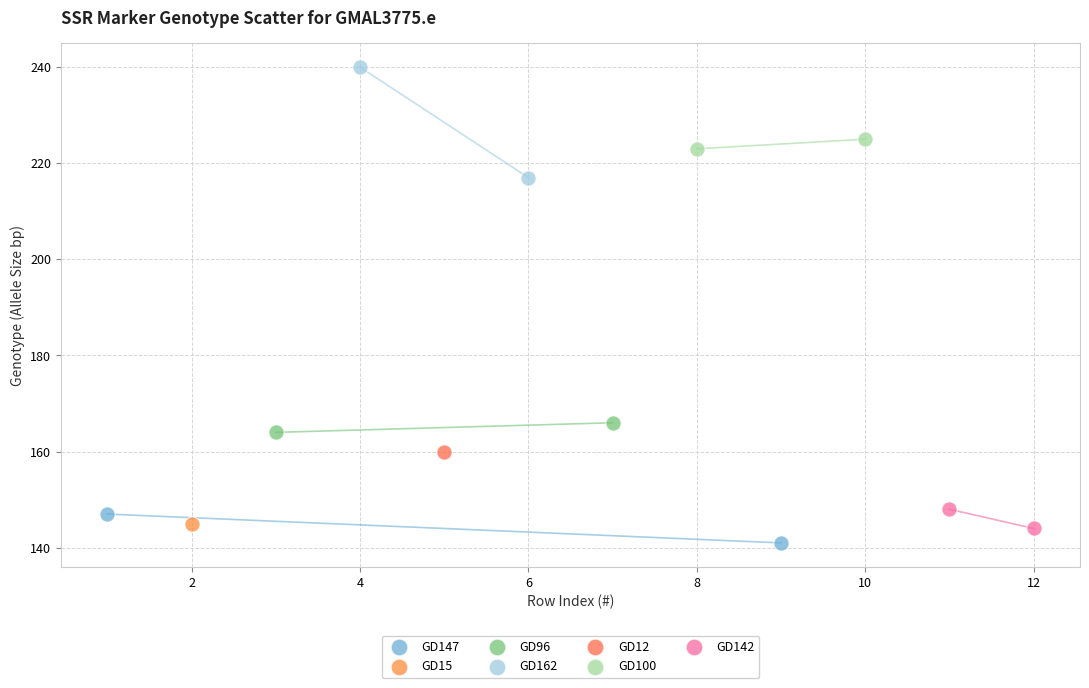

What are all the series names shown in the legend?

GD147, GD15, GD96, GD162, GD12, GD100, GD142